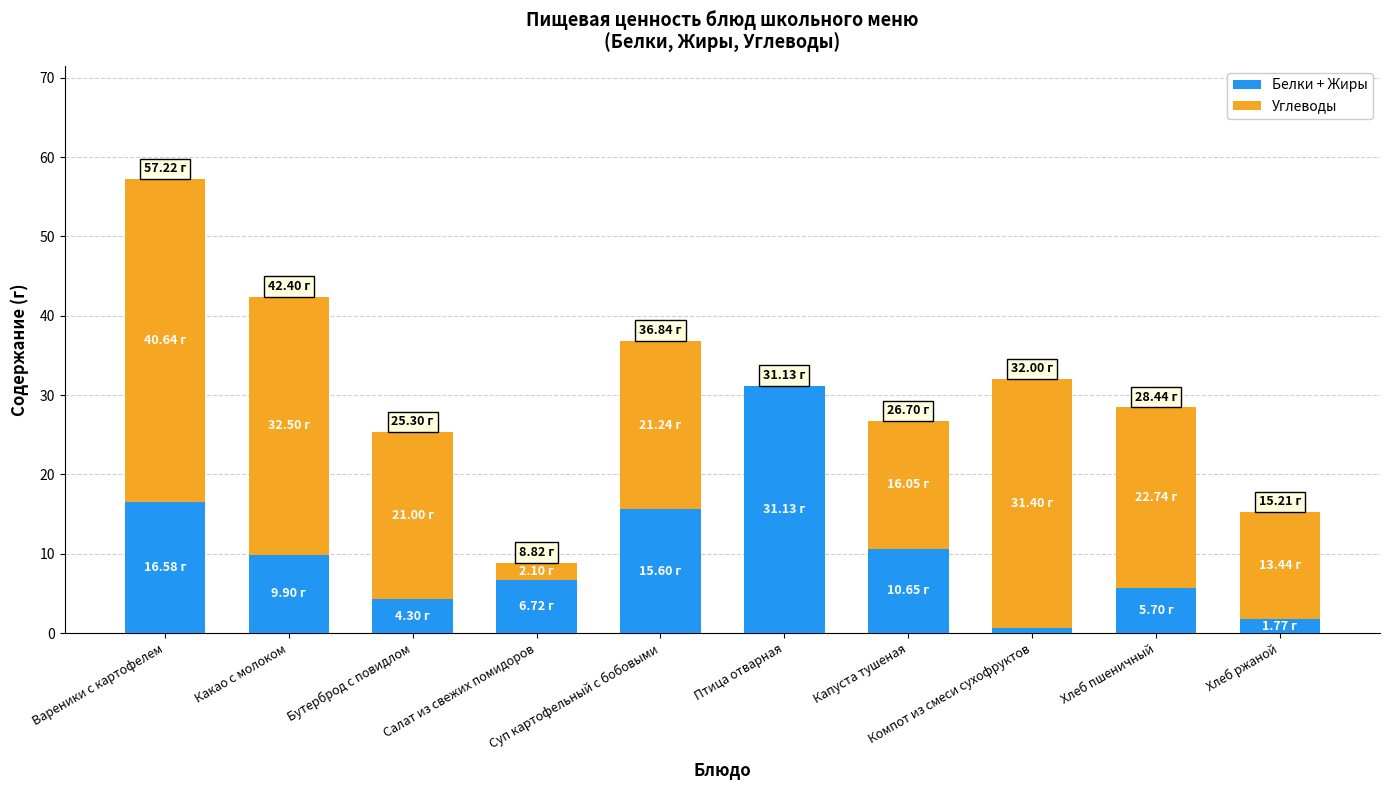

Where does the Белки + Жиры series first go above 9?

Вареники с картофелем